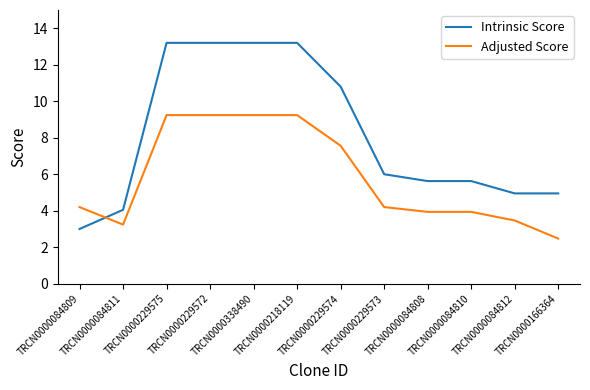

List the series in order of their peak value, highest first.

Intrinsic Score, Adjusted Score